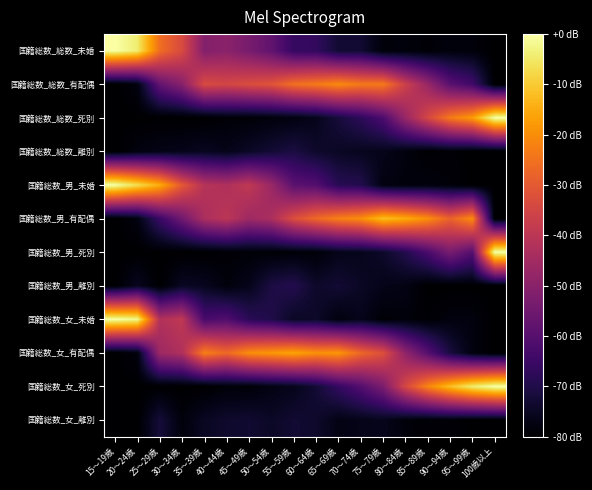

At which category is the sum across all series the highest?

60～64歳